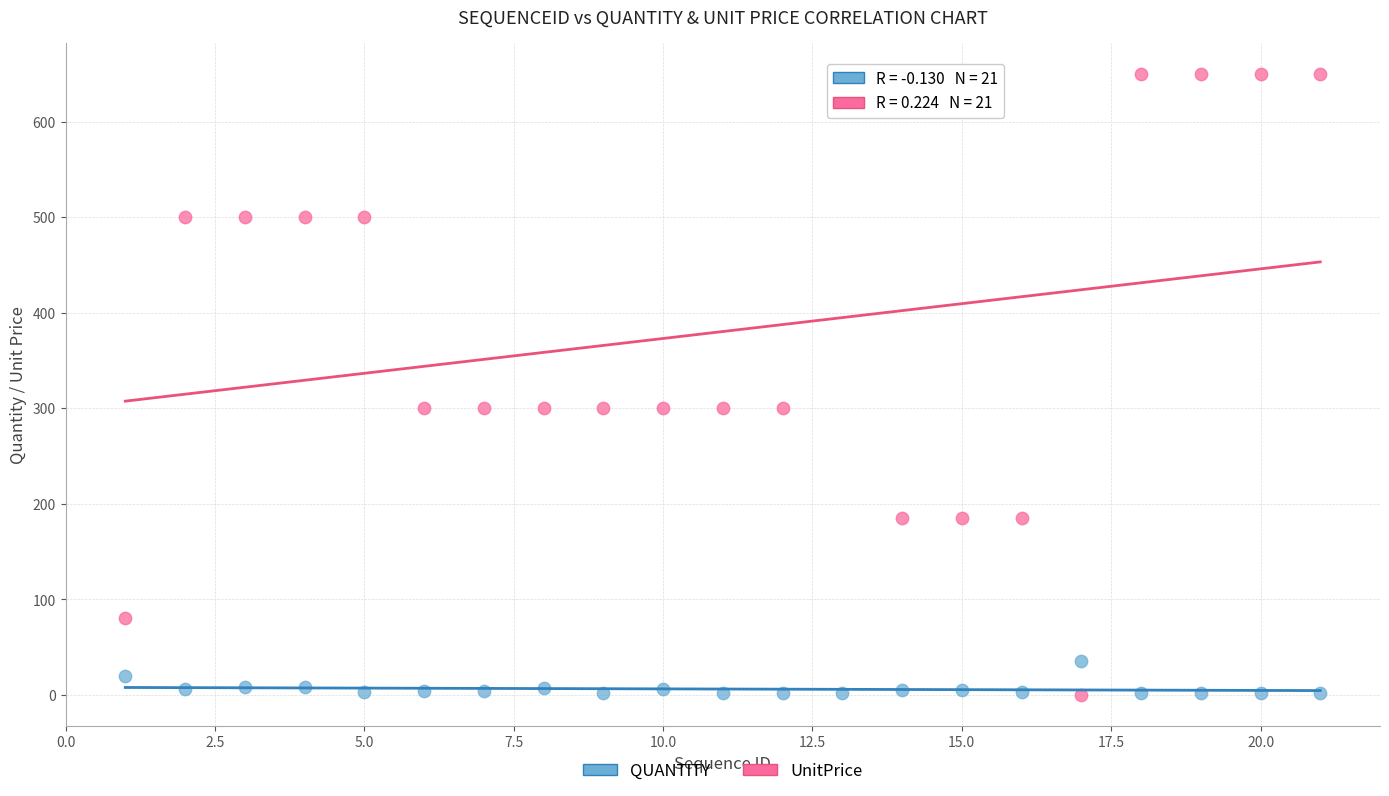

Which series reaches the maximum Y coordinate?

UnitPrice